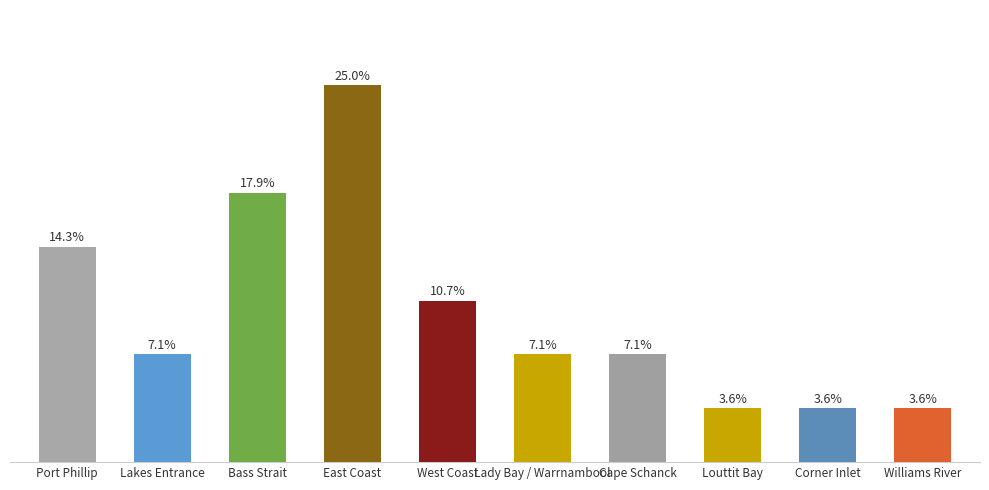

What is the label of the 6th bar from the left?

Lady Bay / Warrnambool